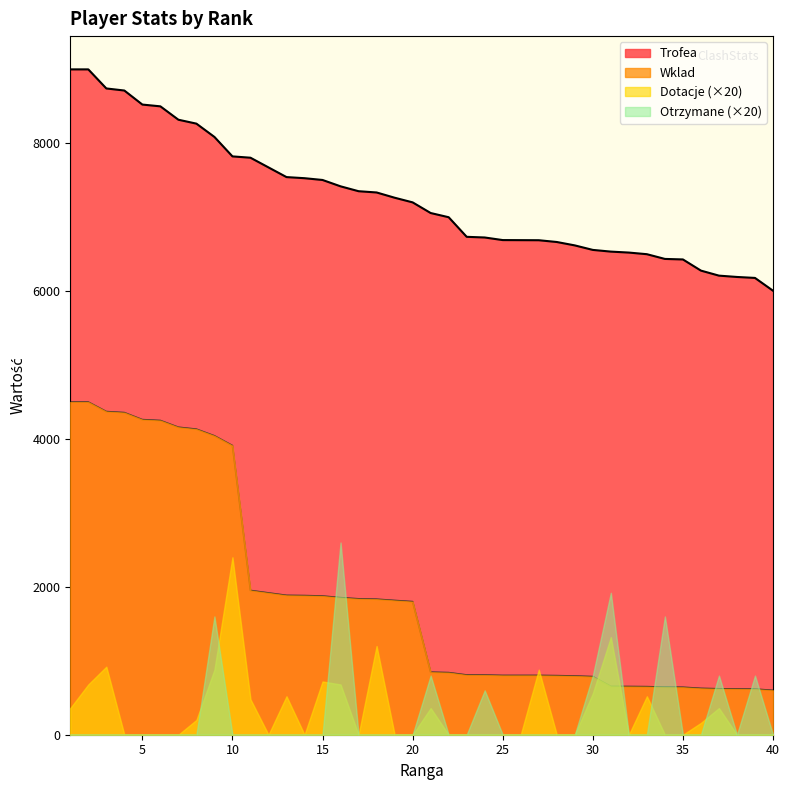

What is the value of the Trofea point at the 19th from the left?

7264